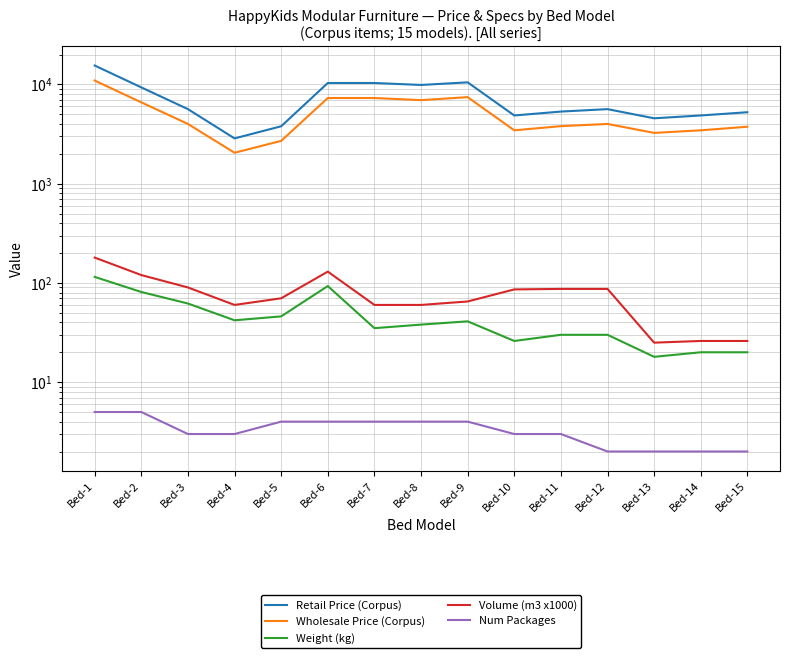

True or false: Num Packages and Volume (m3 x1000) cross at least once.

False